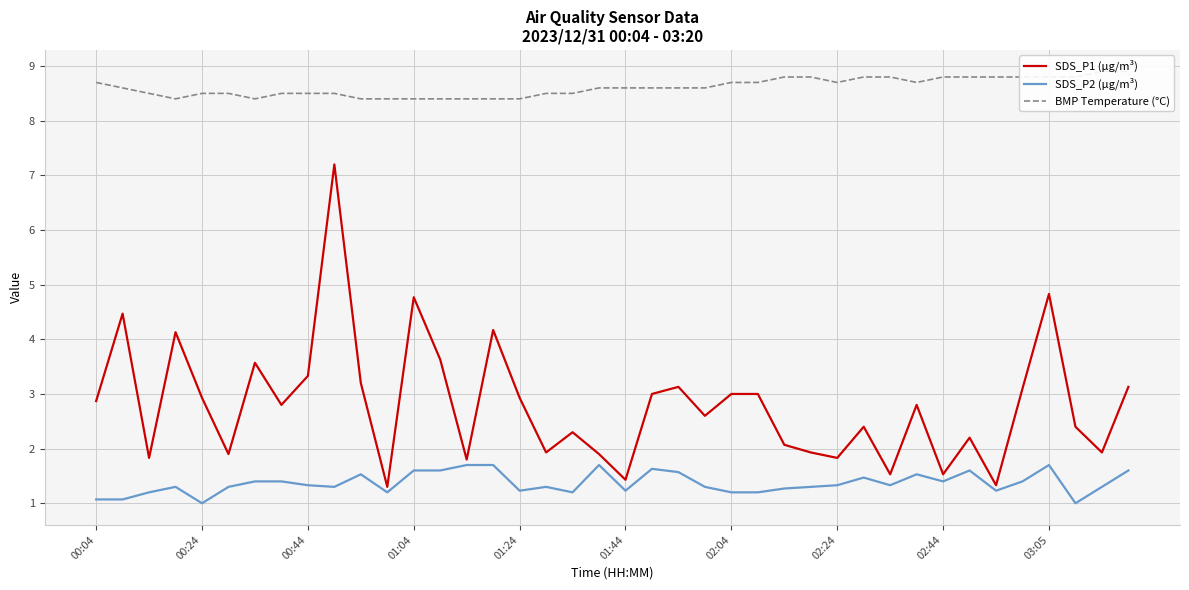

True or false: SDS_P1 (µg/m³) and BMP Temperature (°C) intersect in this chart.

False